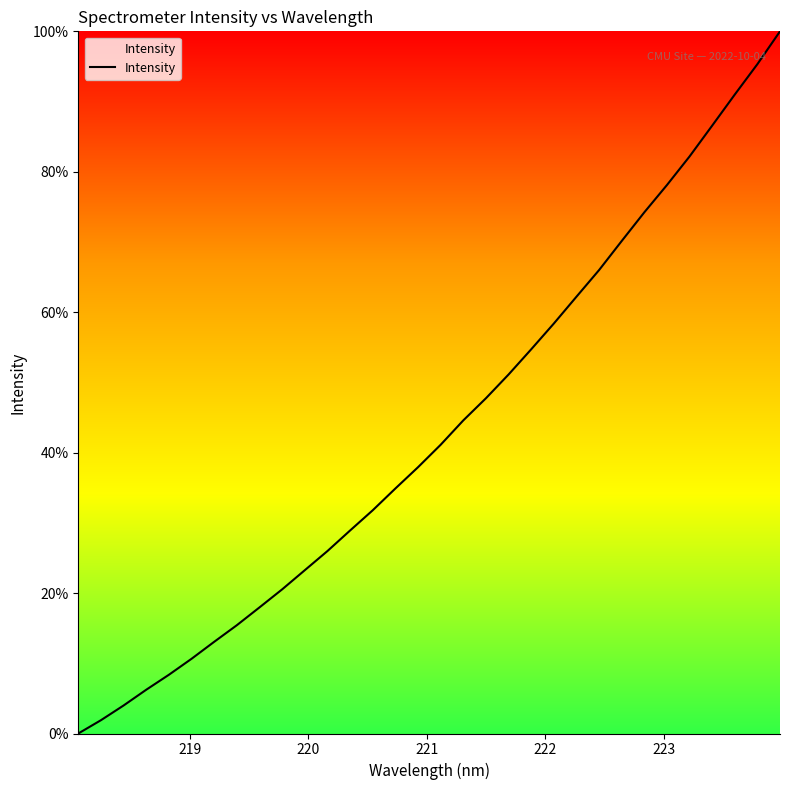

Does the chart display data point markers on the line(s)?

No